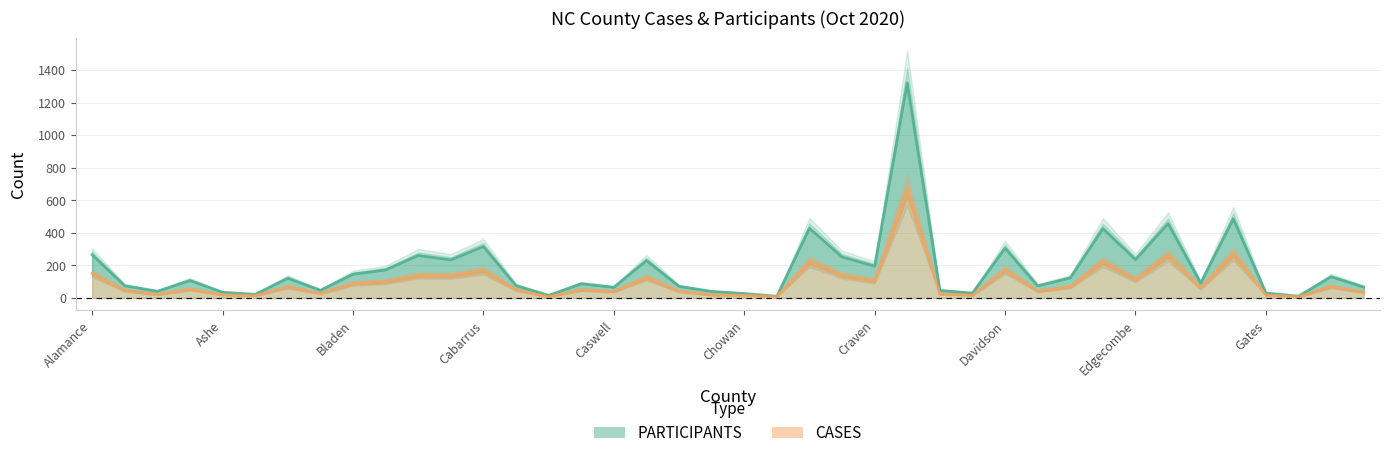

The value of CASES at 19 is 11. True or false?

False